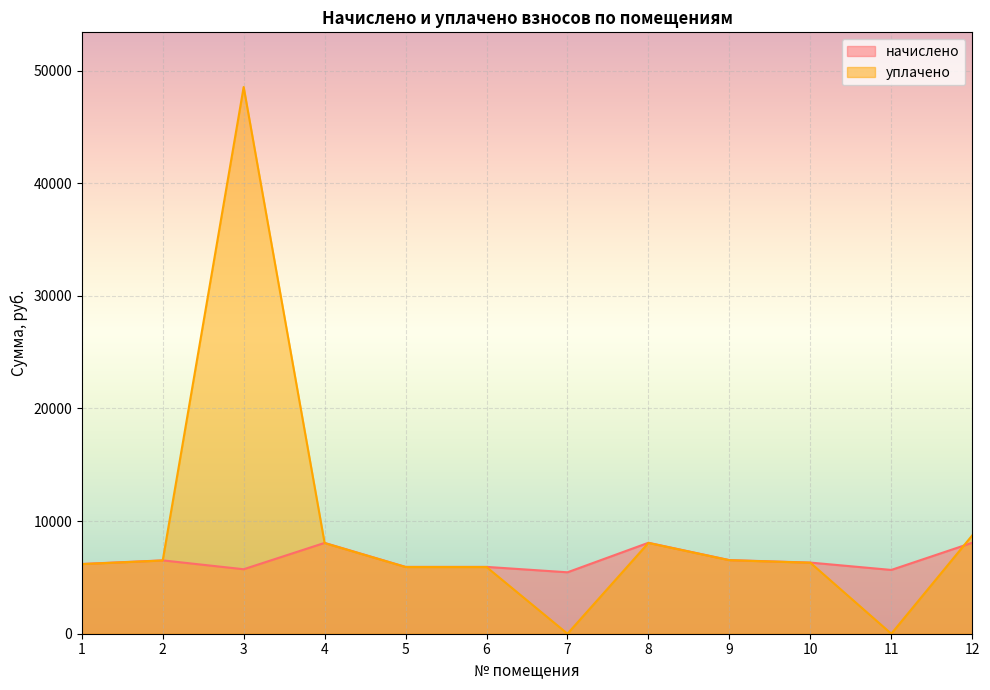

Does the chart display data point markers on the line(s)?

No